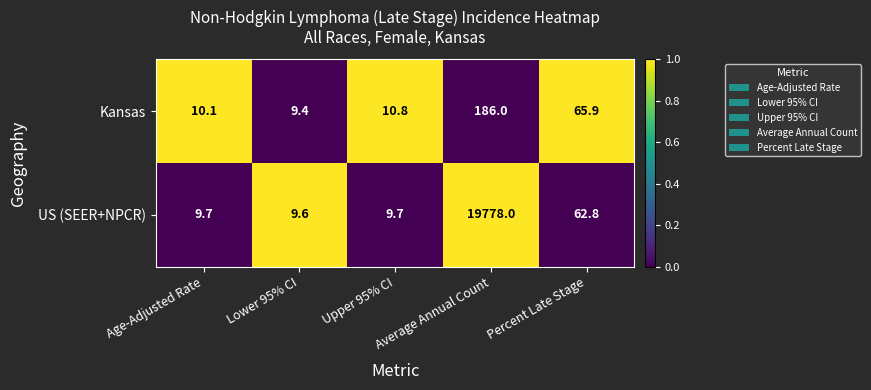

At which category is the sum across all series the highest?

Average Annual Count